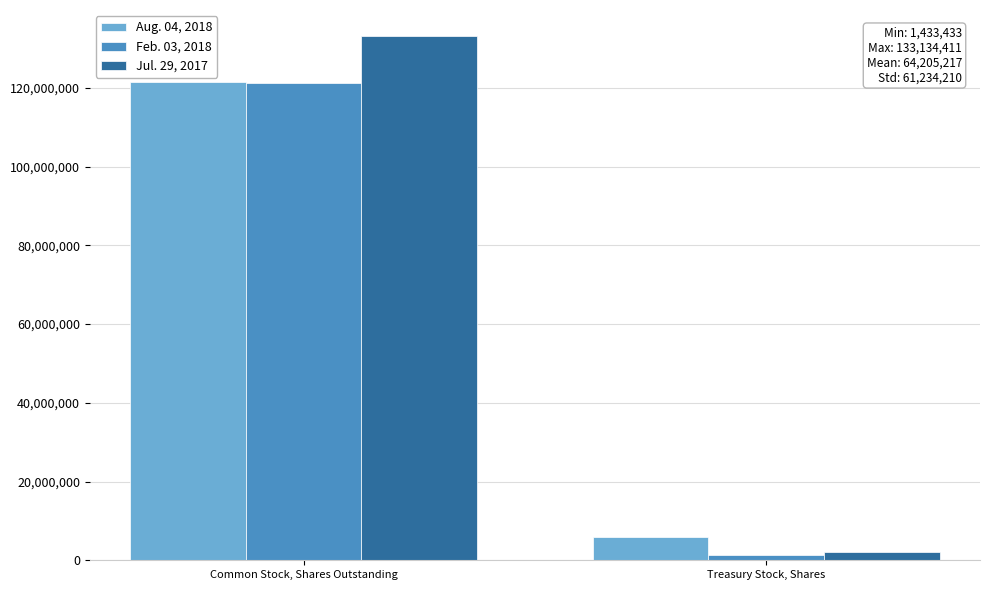

Reading left to right, what are all the values shown in this chart?

Aug. 04, 2018: Common Stock, Shares Outstanding=121497470	Treasury Stock, Shares=5869122
Feb. 03, 2018: Common Stock, Shares Outstanding=121262456	Treasury Stock, Shares=1433433
Jul. 29, 2017: Common Stock, Shares Outstanding=133134411	Treasury Stock, Shares=2034408